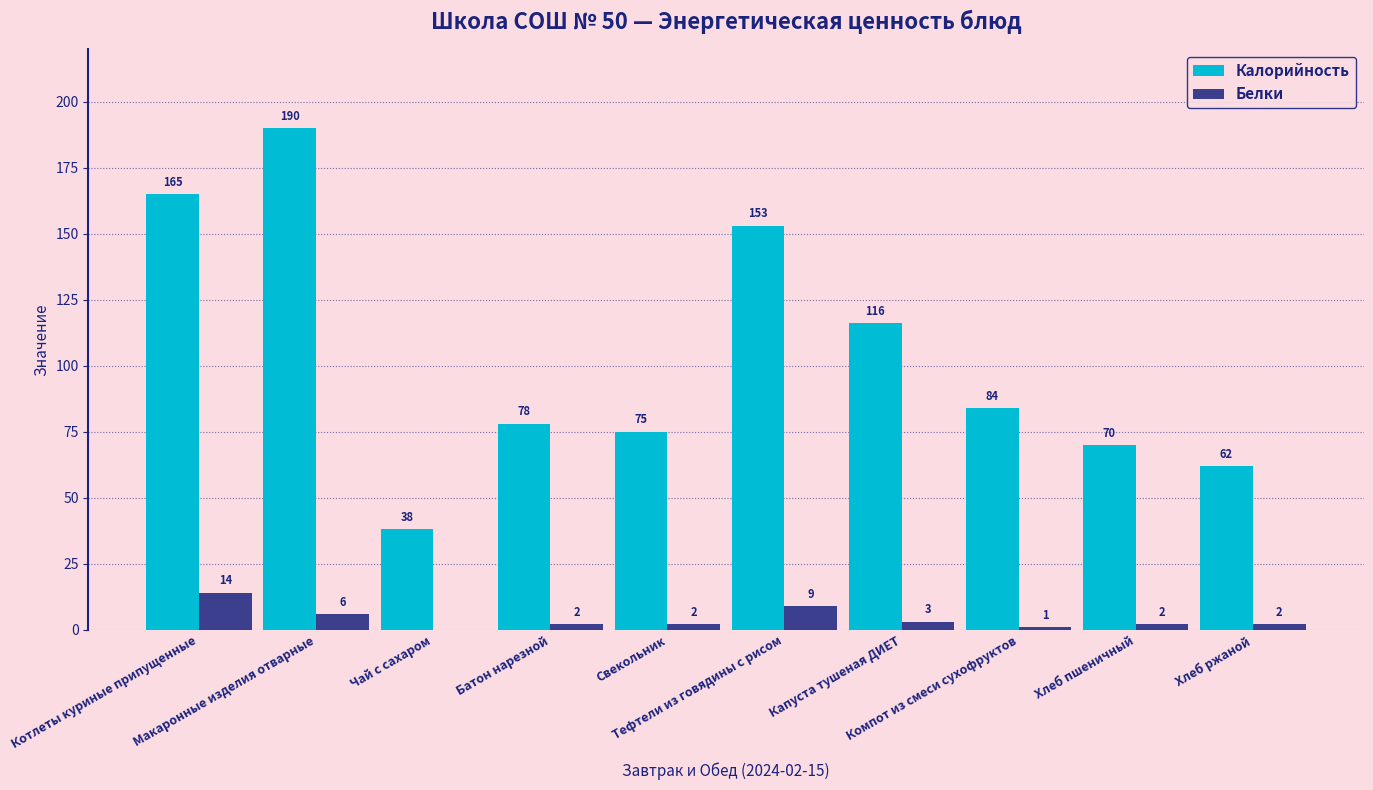

What is the sum of all Белки values?

41